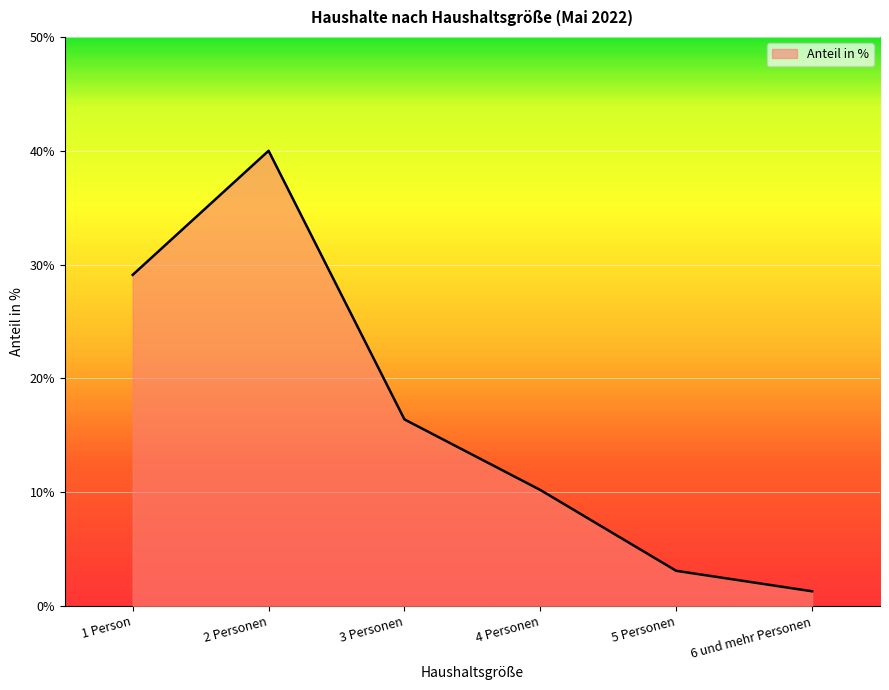

True or false: the data shows 10.2 at 4 Personen.

True